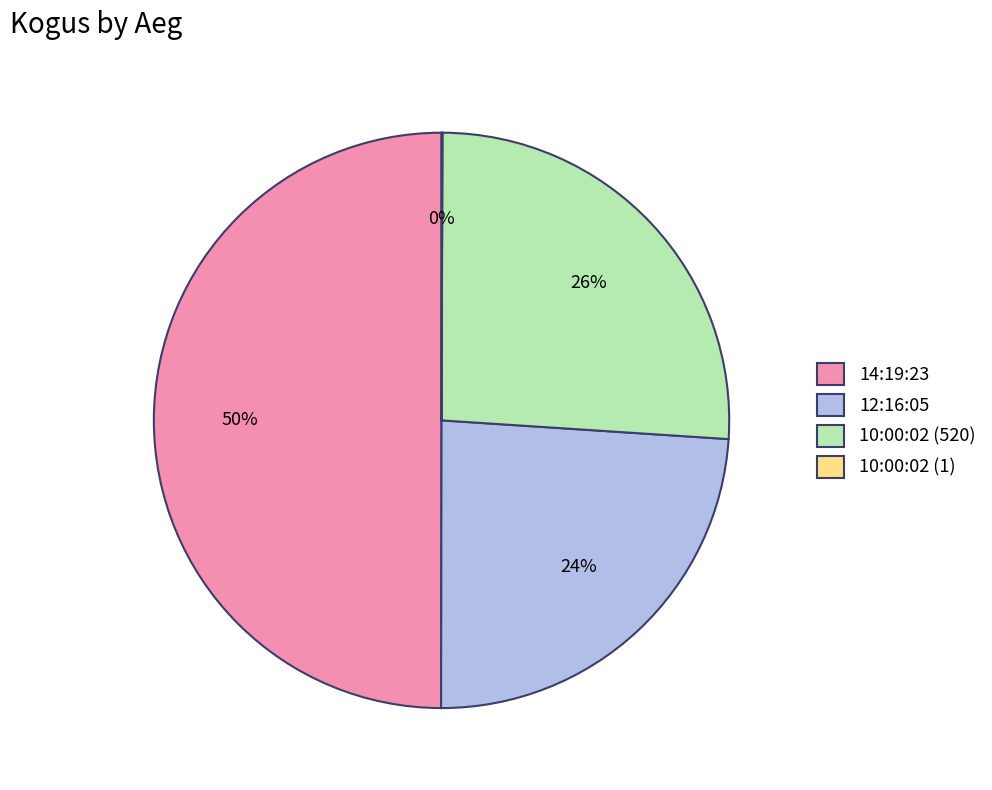

True or false: 10:00:02 (520) accounts for 26% of the total.

True